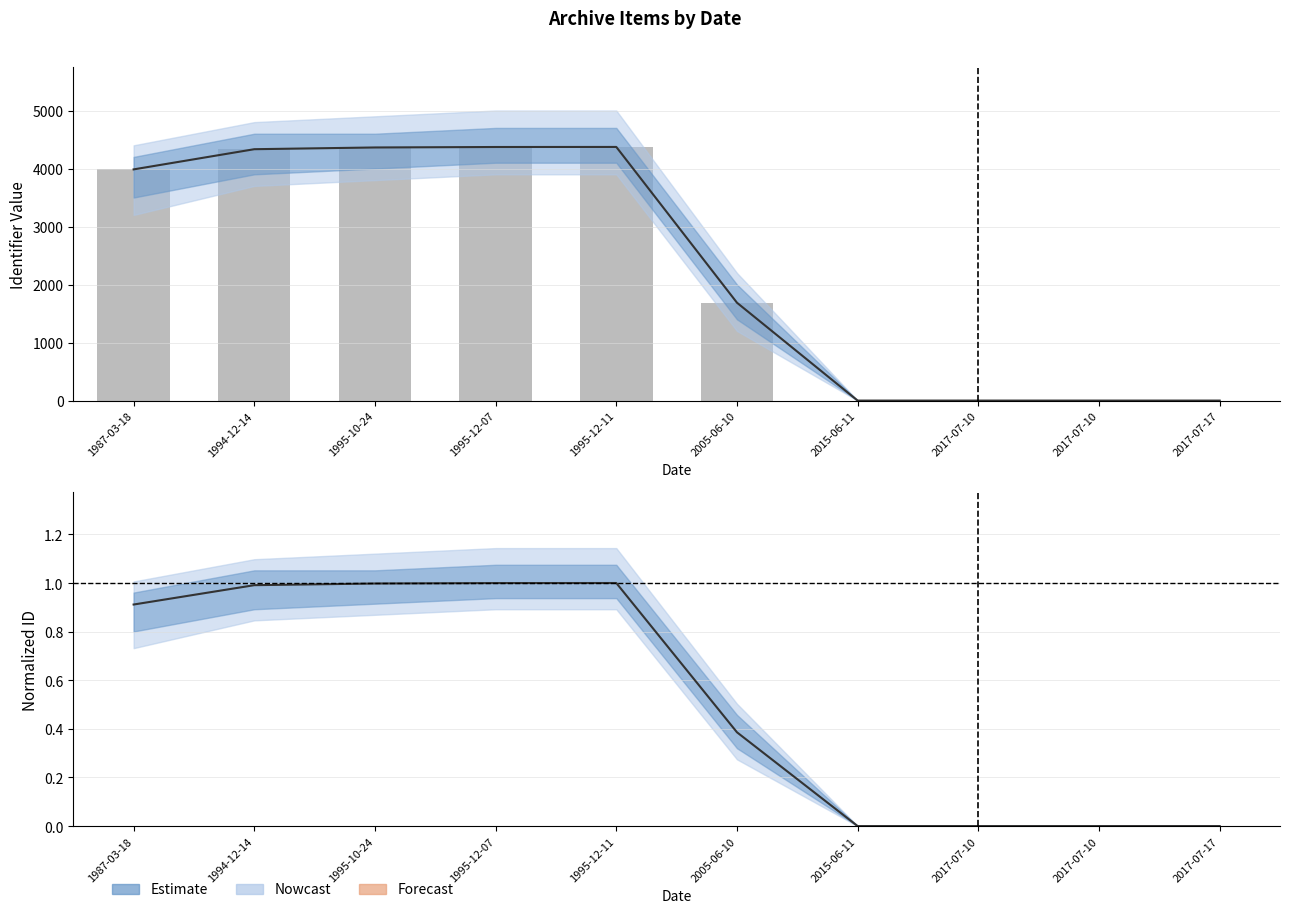

Reading right to left, transcribe all the data shown in this chart.

0	0	0	0	1687	4372	4371	4363	4333	3985